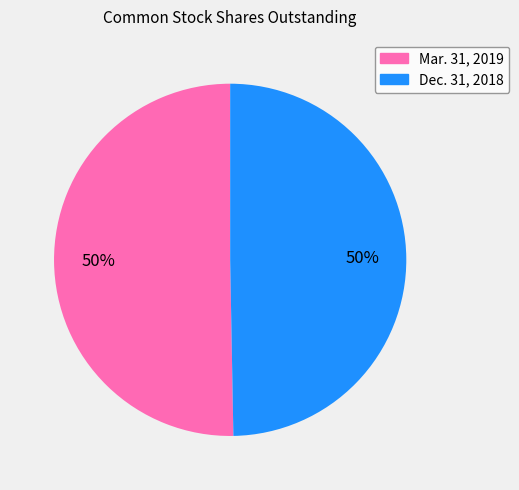

Is it true that Mar. 31, 2019 is 50% of the pie?

True